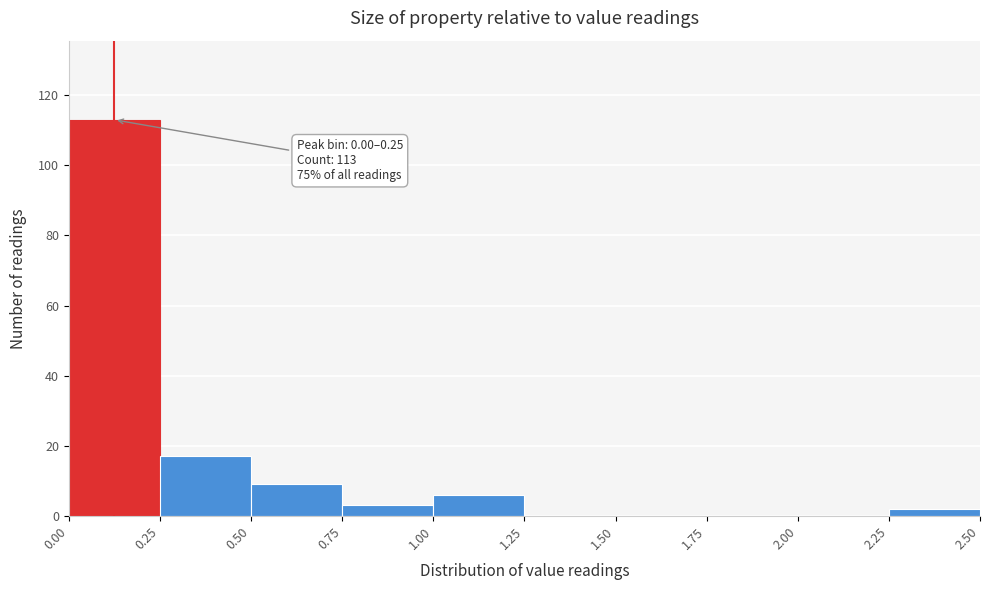

Which range on the x-axis has the tallest bar?

0.00 to 0.25